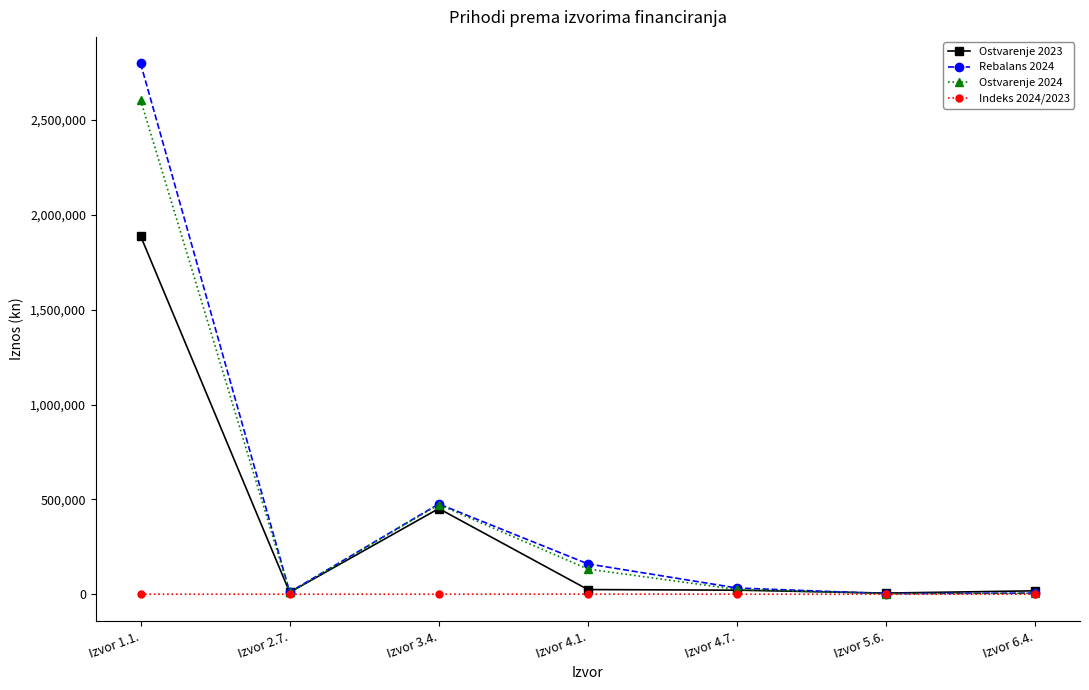

Rank the series by their maximum value, from highest to lowest.

Rebalans 2024, Ostvarenje 2024, Ostvarenje 2023, Indeks 2024/2023